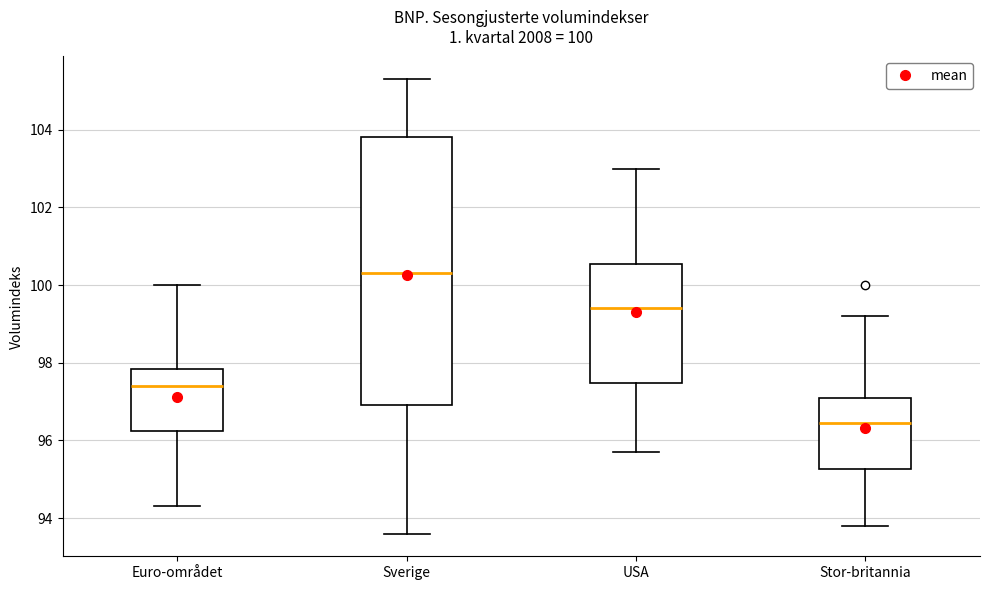

Comparing the boxes themselves (not the whiskers), which one is the tallest?

Sverige